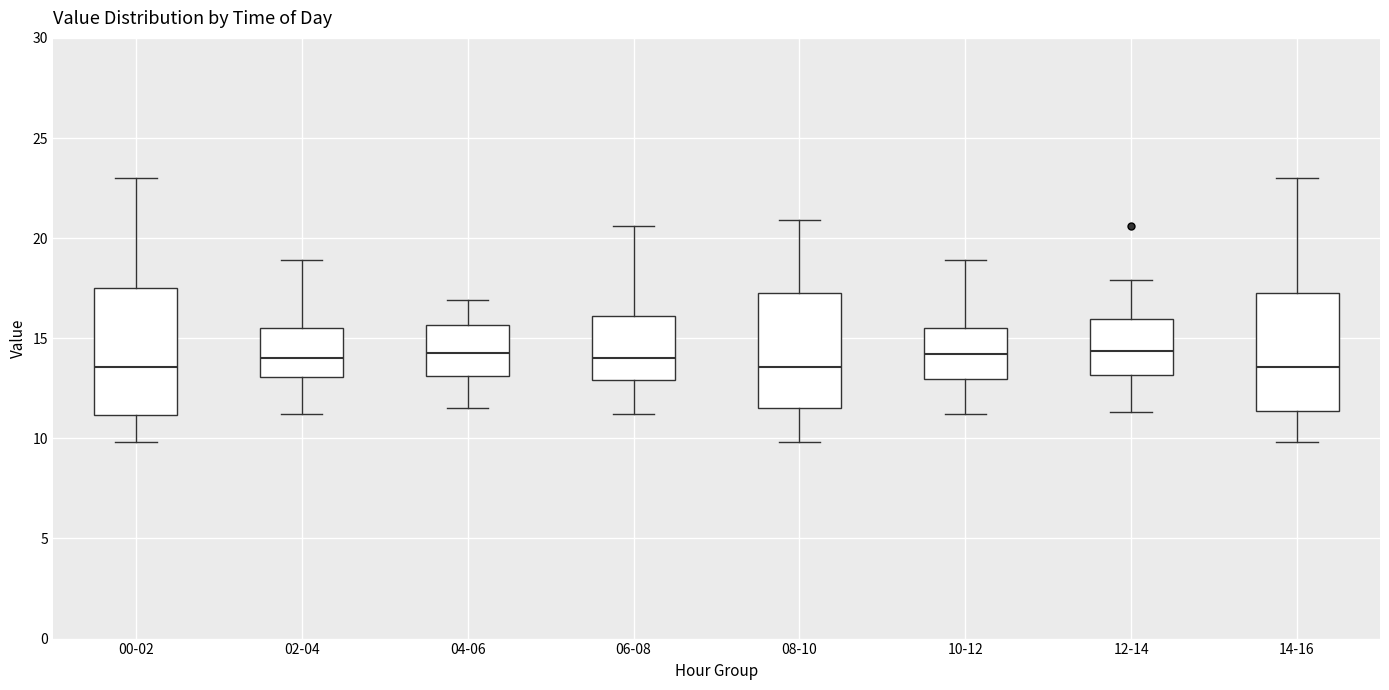

Where is the upper edge of the box for 12-14 on the y-axis? The values are not printed on the chart, so give them approximately, as read against the axis.

16.0